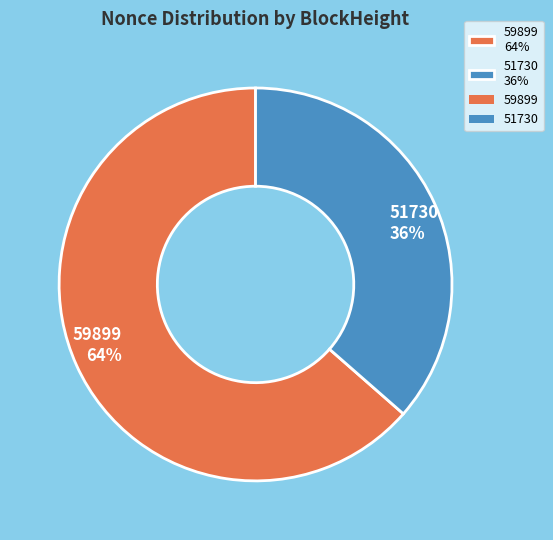

Combined, do 51730 36% and 59899 64% account for over 50%?

Yes